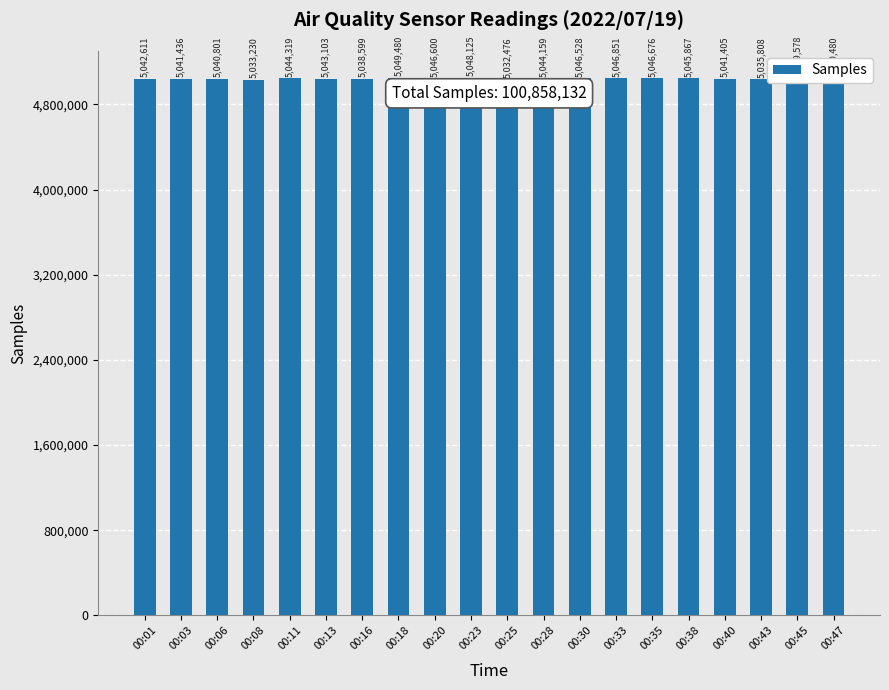

What is the maximum value shown in the chart?

5049578